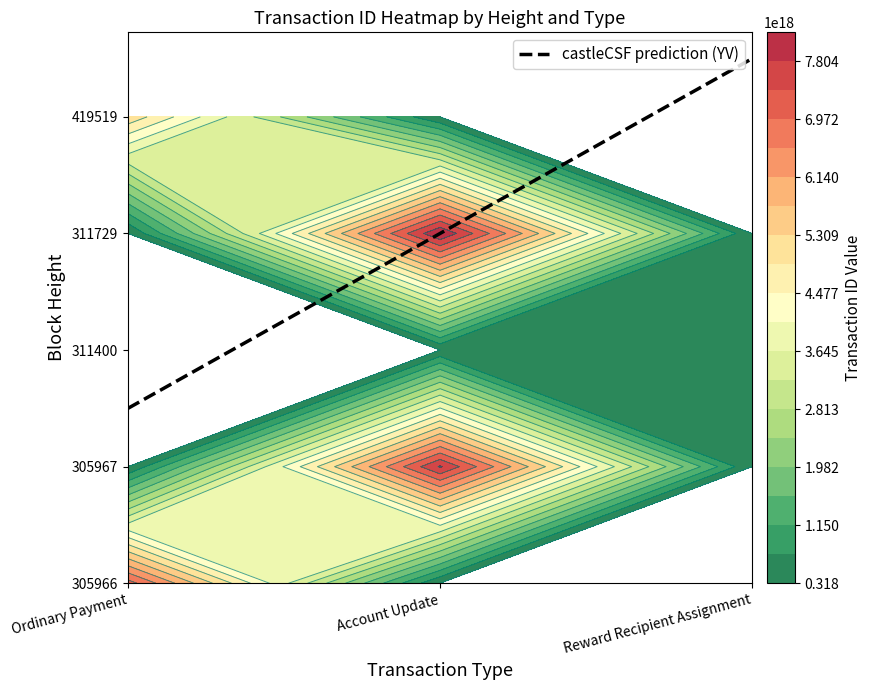

Which has a higher value, 419519 or 305966?

305966